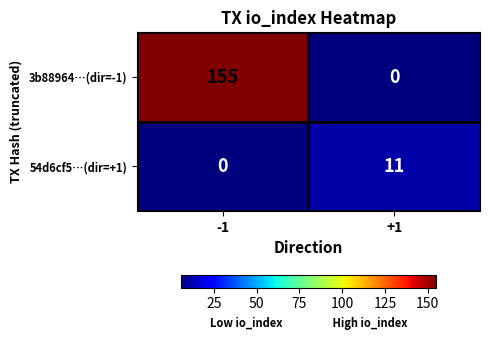

The value of 3b88964…(dir=-1) at +1 is 0. True or false?

True